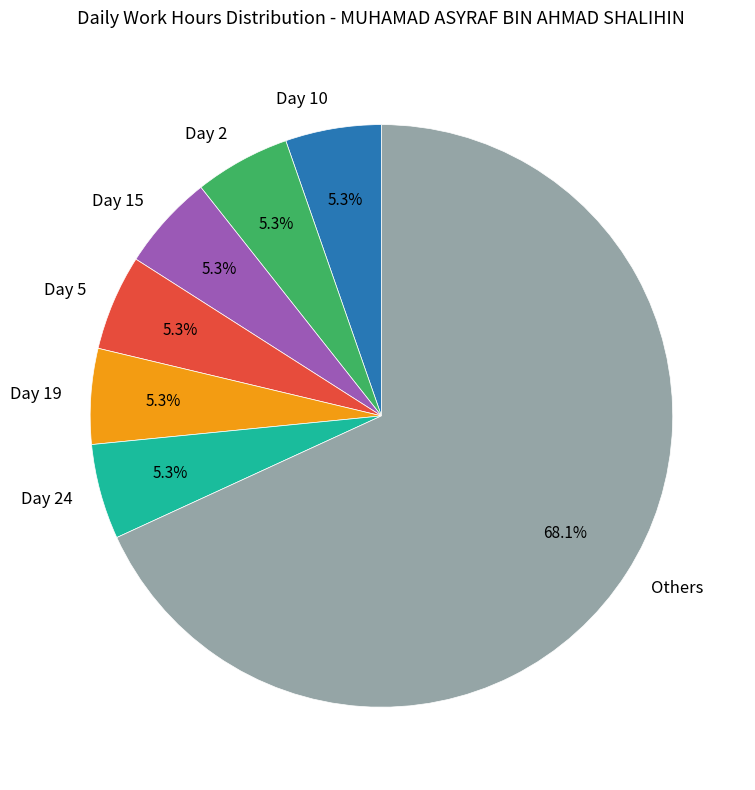

To the nearest percent, what is the difference between the largest and smallest slice percentages?

63%